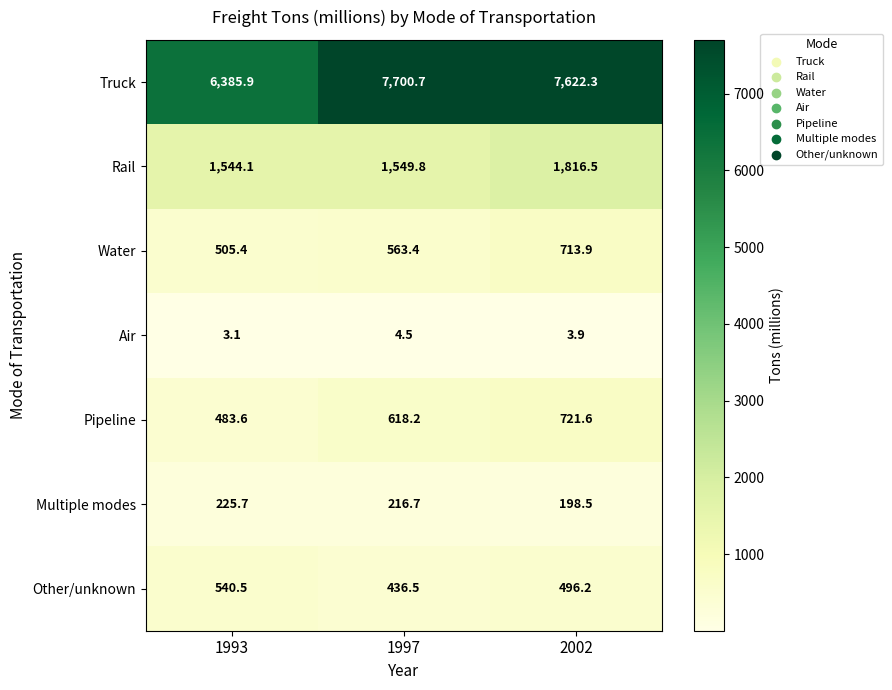

What is the minimum value shown in the chart?

3.1